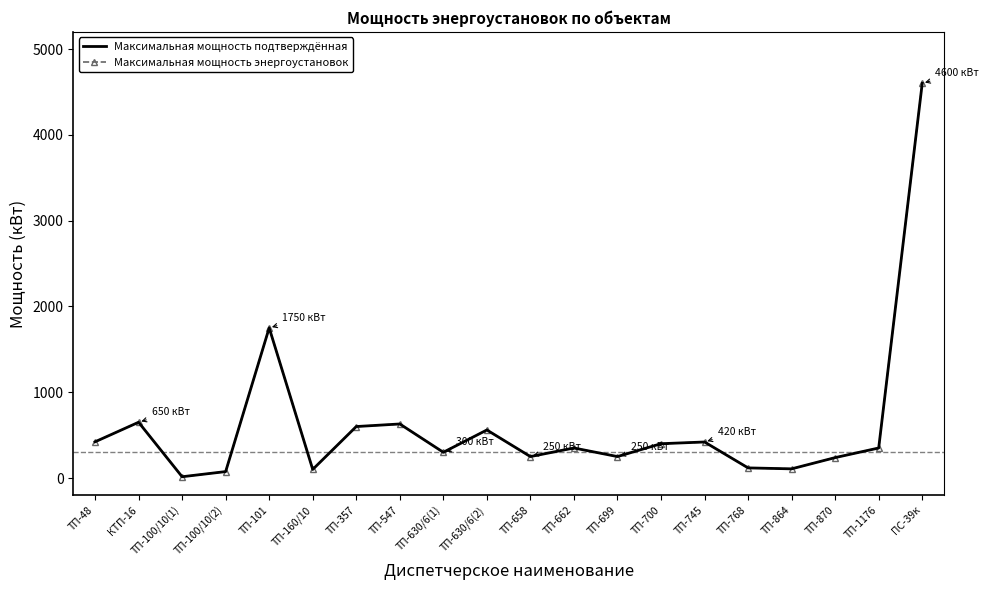

At how many categories does at least one series exceed 473?

6